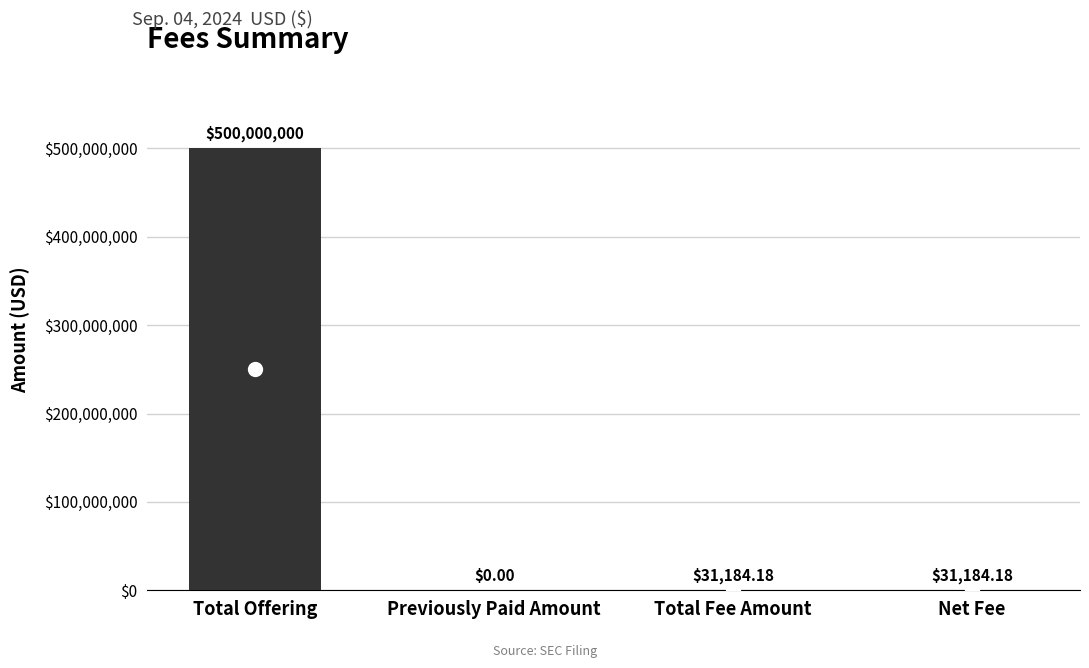

How many values exceed 31184?

3